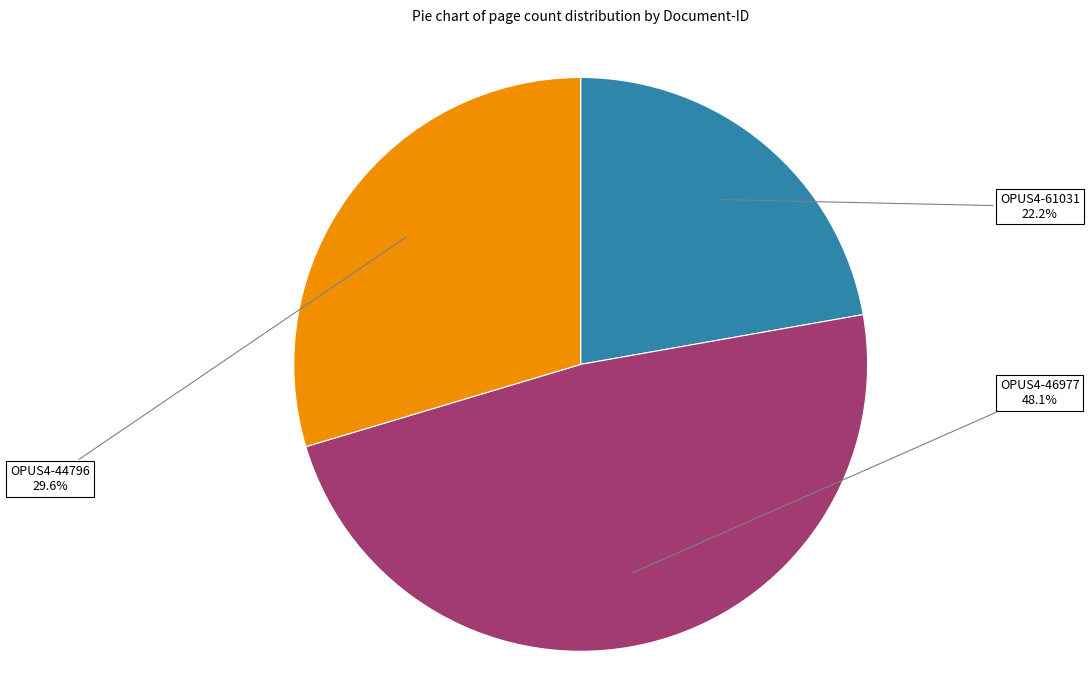

Is there a majority slice in this chart?

No